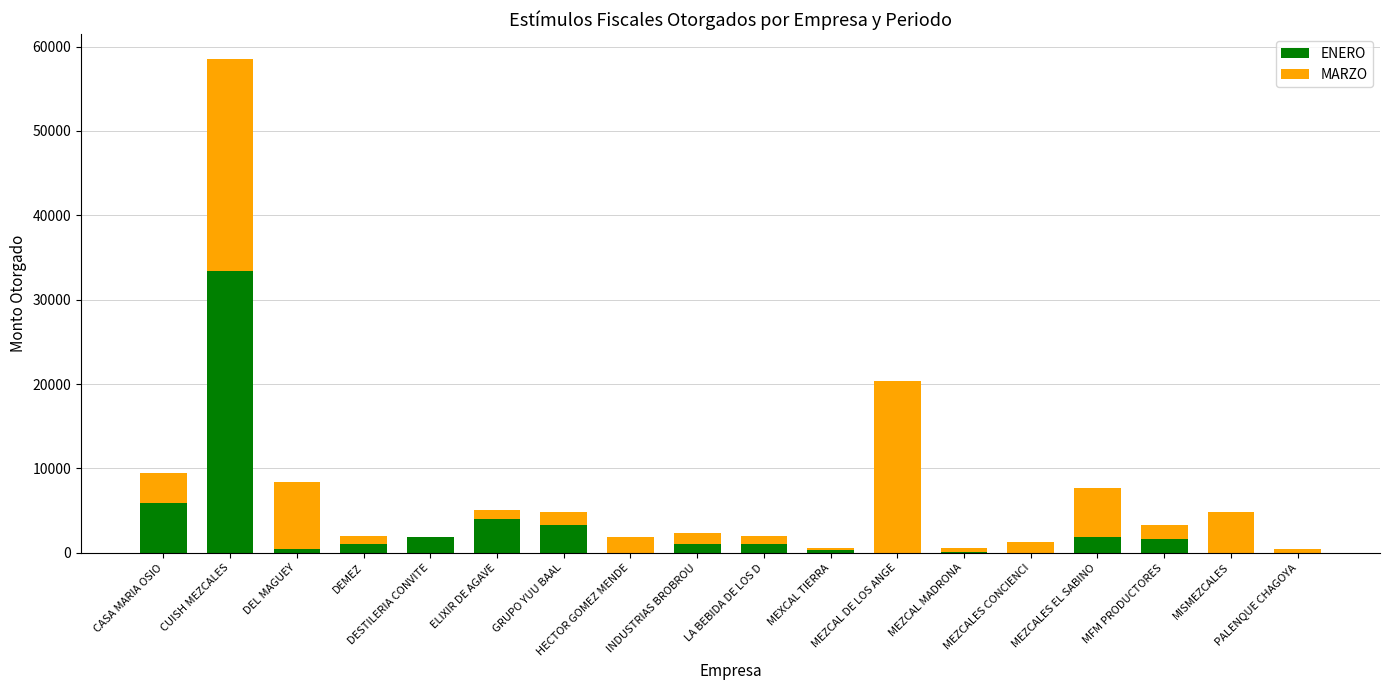

What is the highest value of the ENERO series?

33358